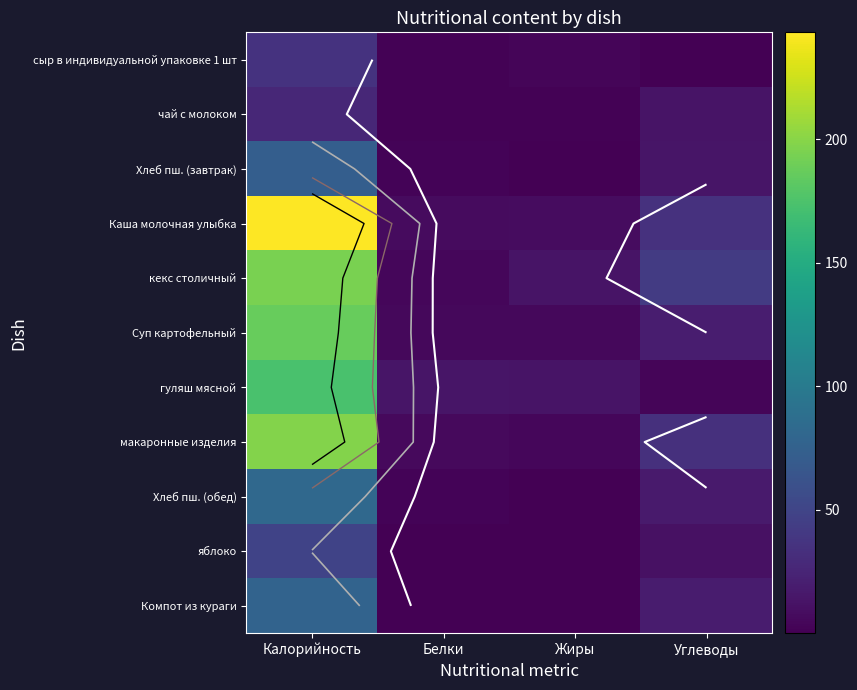

List the series in order of their peak value, highest first.

Каша молочная улыбка, макаронные изделия, кекс столичный, Суп картофельный, гуляш мясной, Хлеб пш. (обед), Компот из кураги, Хлеб пш. (завтрак), яблоко, сыр в индивидуальной упаковке 1 шт, чай с молоком